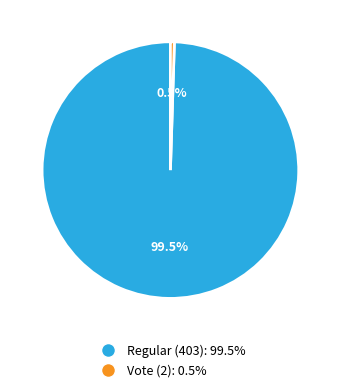

Which has a higher value, Regular (403) or Vote (2)?

Regular (403)